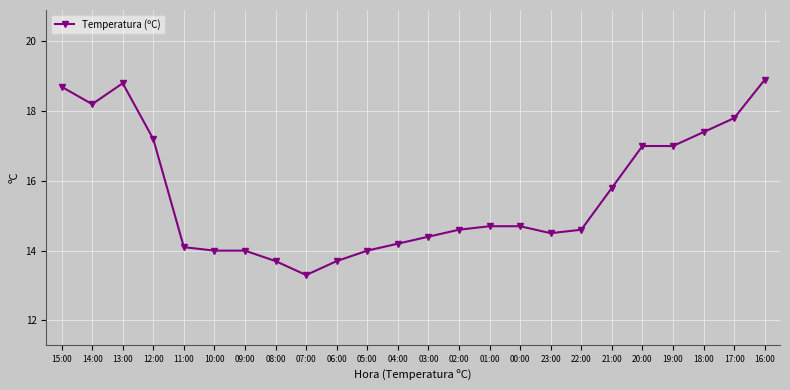

At which category does the data reach its first local peak?

13:00